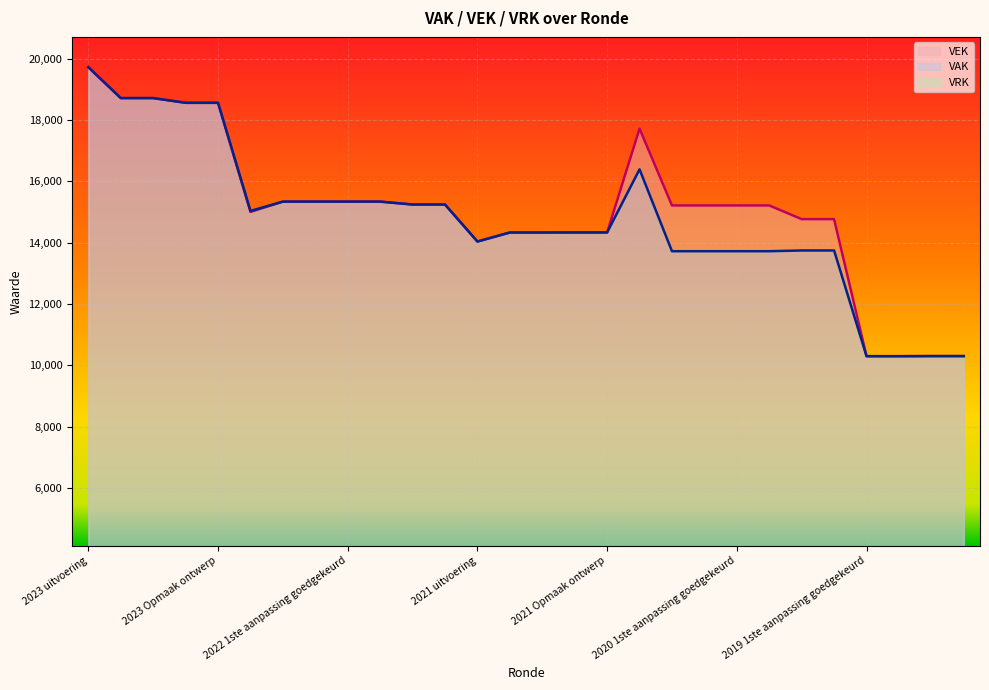

What is the sum of all VEK line values?

421770